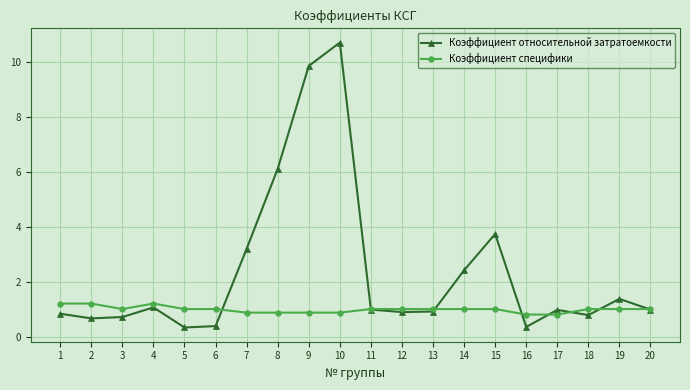

What is the value of the Коэффициент относительной затратоемкости point at the 4th from the left?

1.1